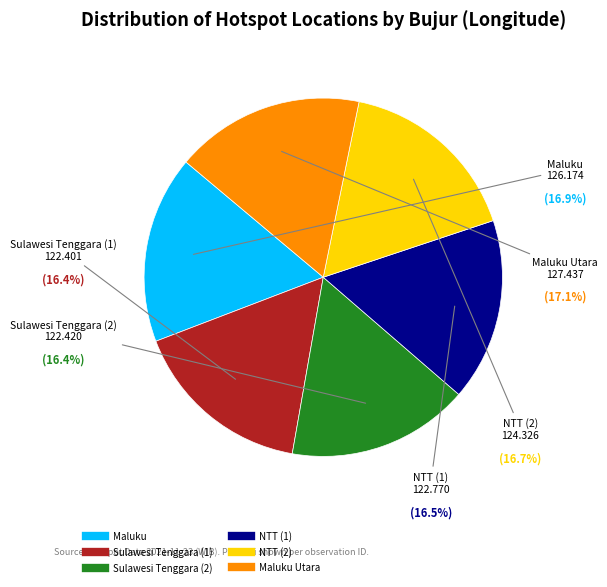

To the nearest percent, what is the difference between the largest and smallest slice percentages?

1%